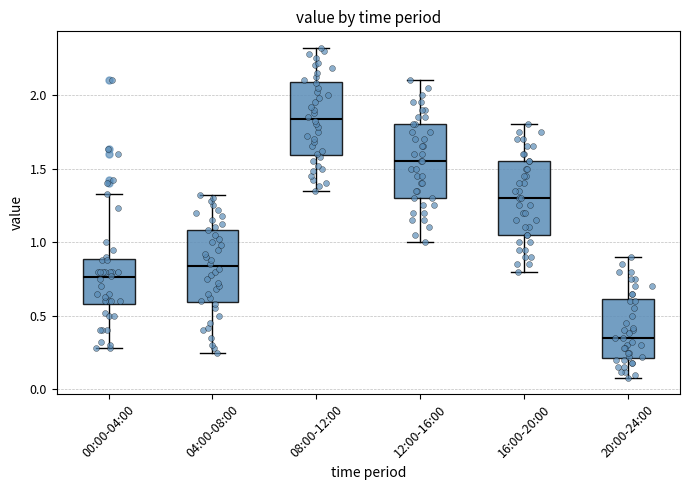

Reading left to right, read every box against the y-axis: the position of its median line, the range the box covers, and the ends of its whiskers. The values are not printed on the chart, so give them approximately, as read against the axis.

00:00-04:00: median 0.75, box 0.60 to 0.90, whiskers 0.30 to 1.35
04:00-08:00: median 0.85, box 0.60 to 1.10, whiskers 0.25 to 1.30
08:00-12:00: median 1.85, box 1.60 to 2.10, whiskers 1.35 to 2.30
12:00-16:00: median 1.55, box 1.30 to 1.80, whiskers 1.00 to 2.10
16:00-20:00: median 1.30, box 1.05 to 1.55, whiskers 0.80 to 1.80
20:00-24:00: median 0.35, box 0.20 to 0.60, whiskers 0.10 to 0.90